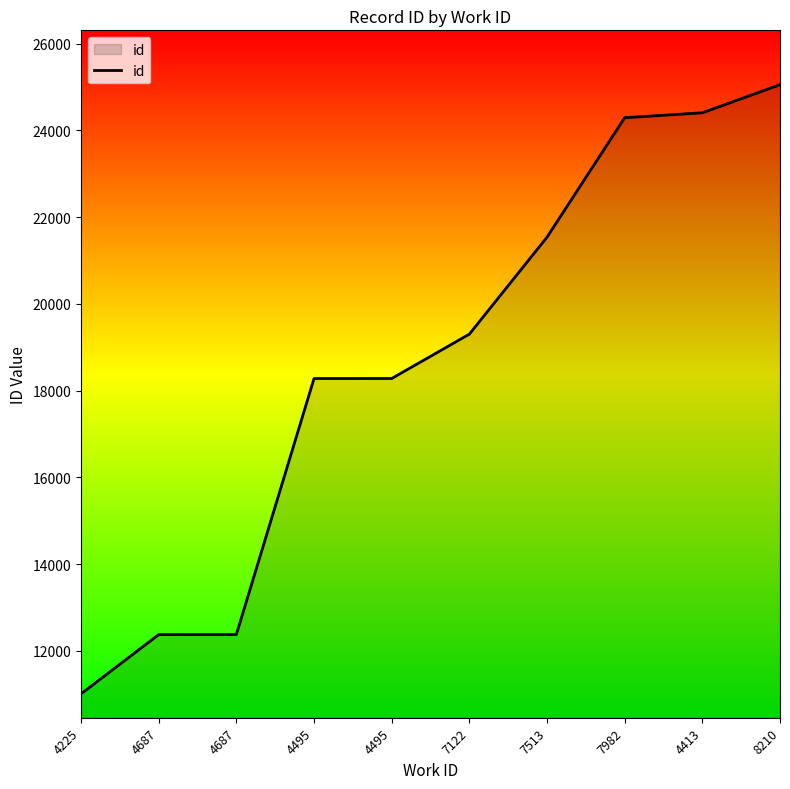

Is this an area chart (filled region under the line)?

Yes